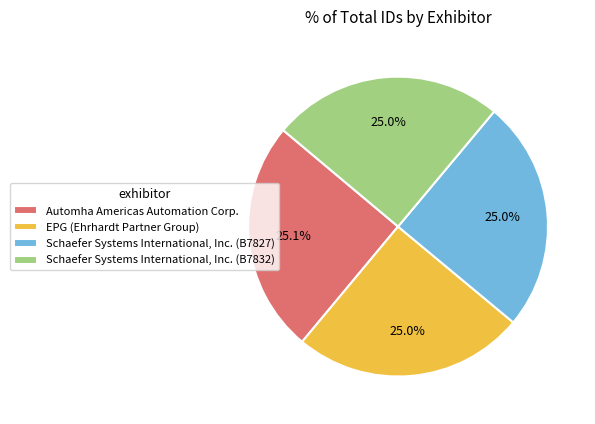

Approximately how many times larger is the value at EPG (Ehrhardt Partner Group) compared to Schaefer Systems International, Inc. (B7832)?

1.0